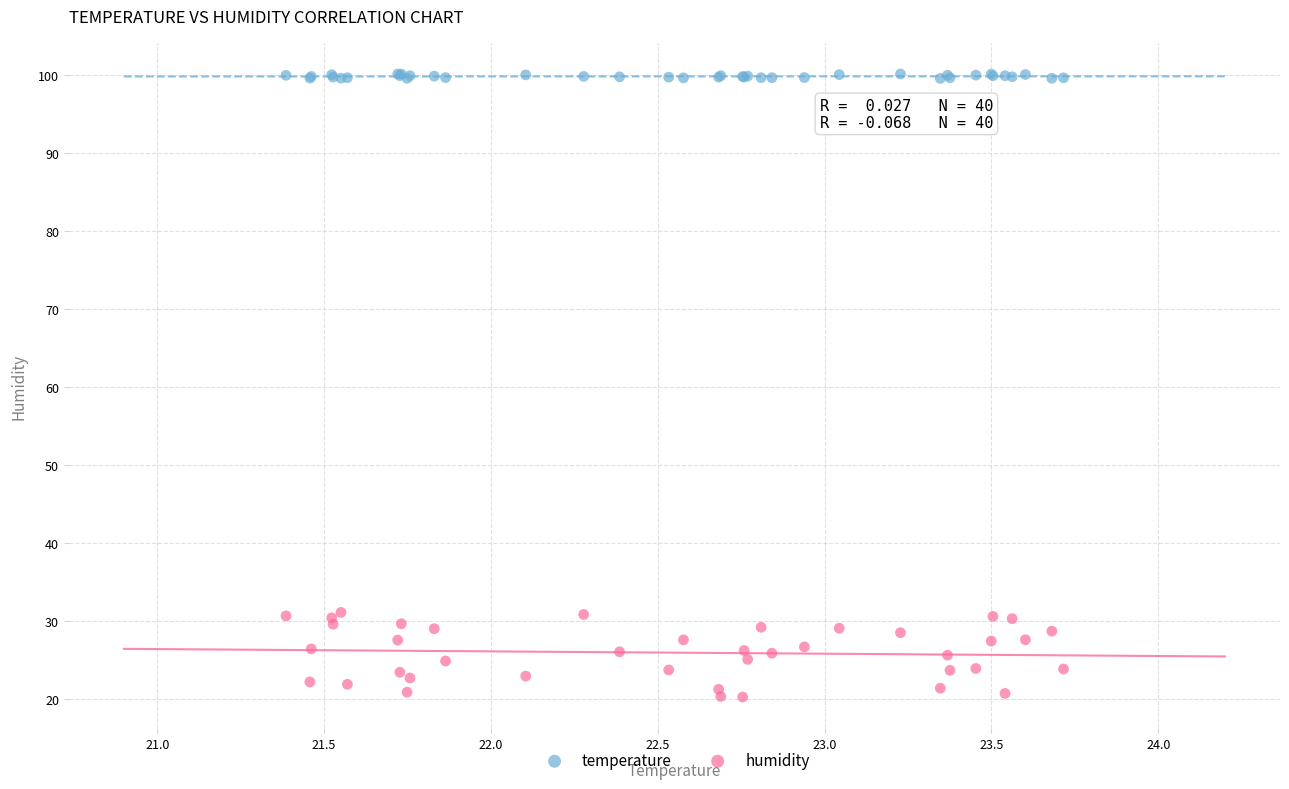

Which series contains the lowest Y value?

humidity